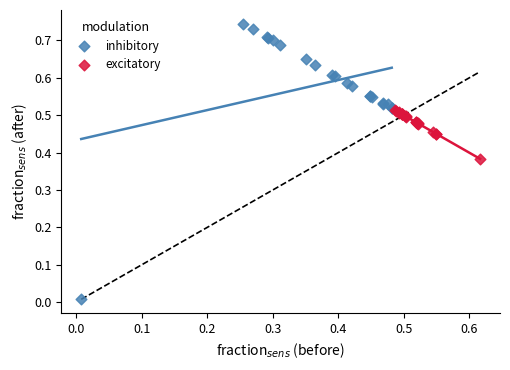

Which series contains the lowest Y value?

inhibitory